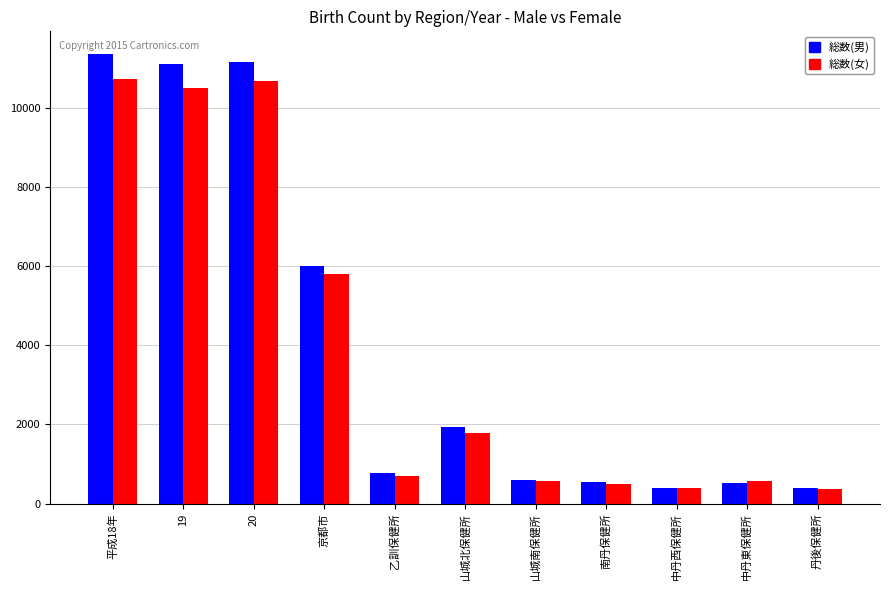

What is the highest value of the 総数(女) series?

10732